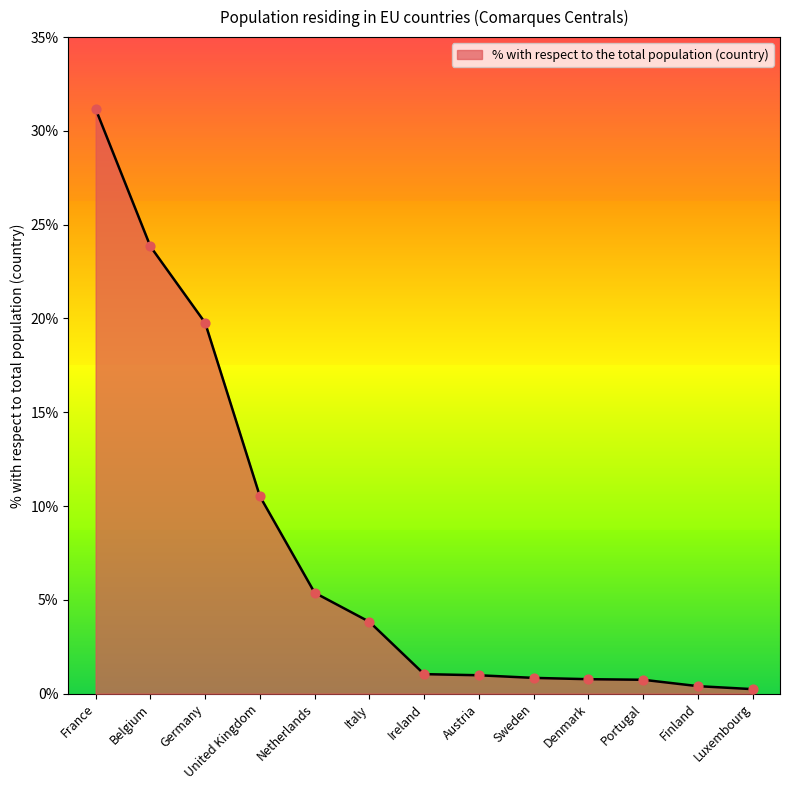

Approximately how many times larger is the value at Germany compared to Belgium?

0.8